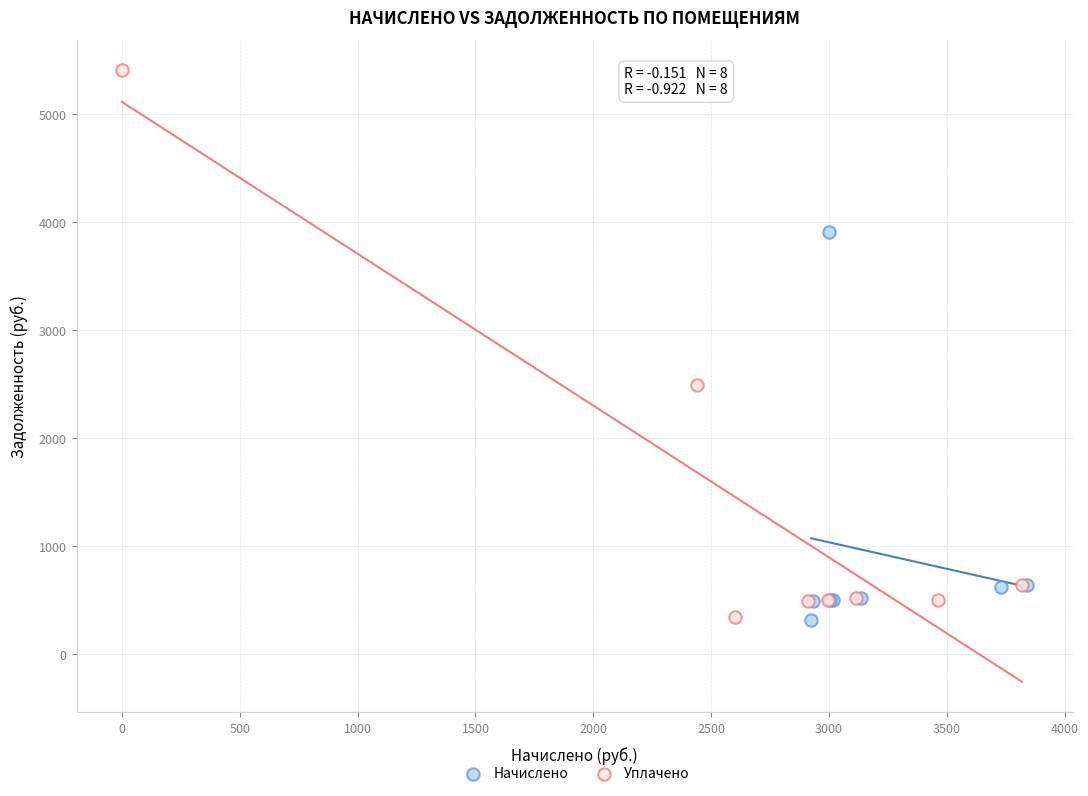

Which series has the widest spread of Y values?

Уплачено